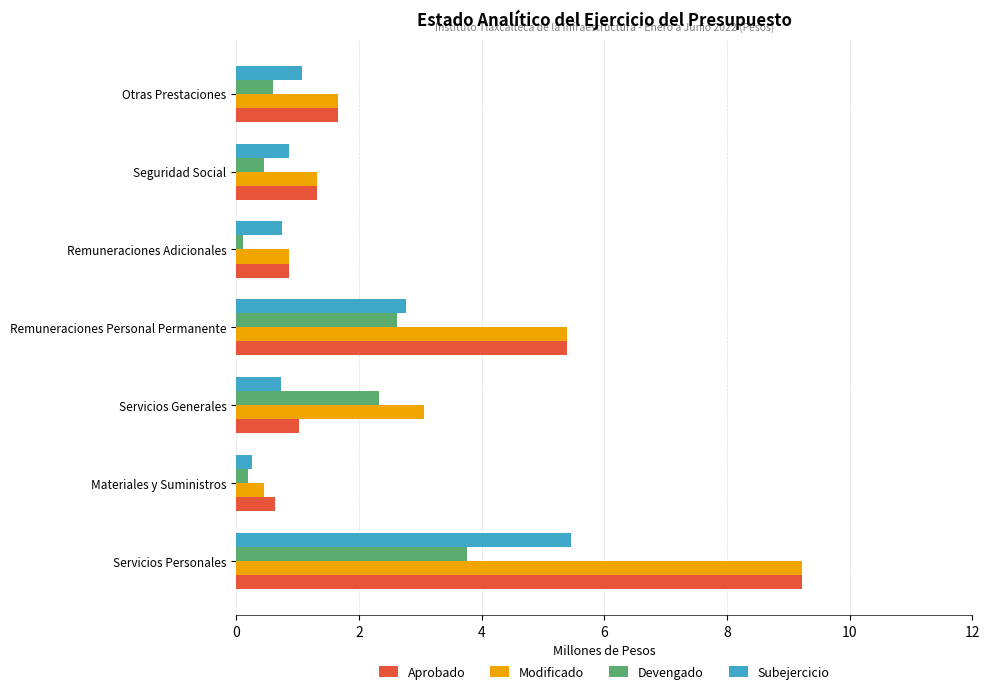

What is the spread (max minus min) of values at Remuneraciones Personal Permanente?

2.8